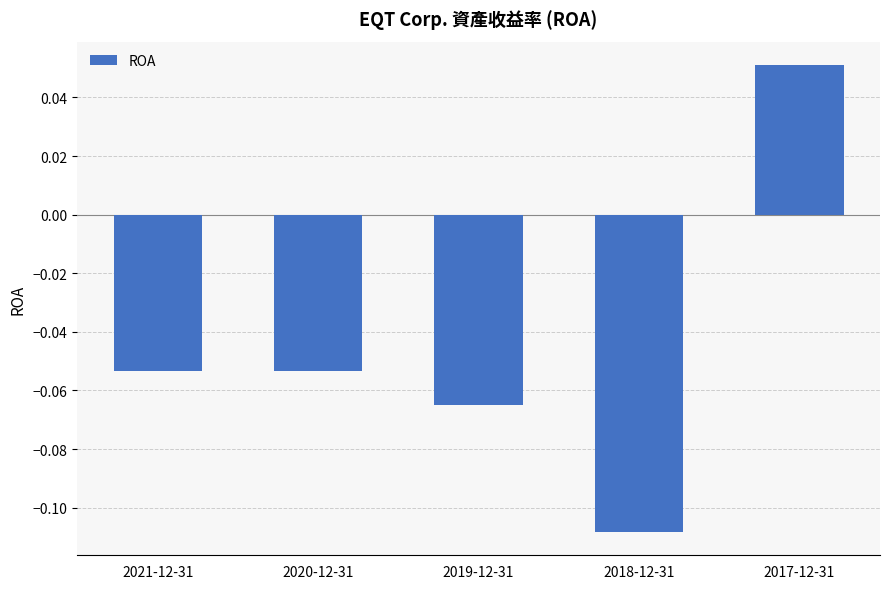

Between 2021-12-31 and 2017-12-31, which is larger?

2017-12-31